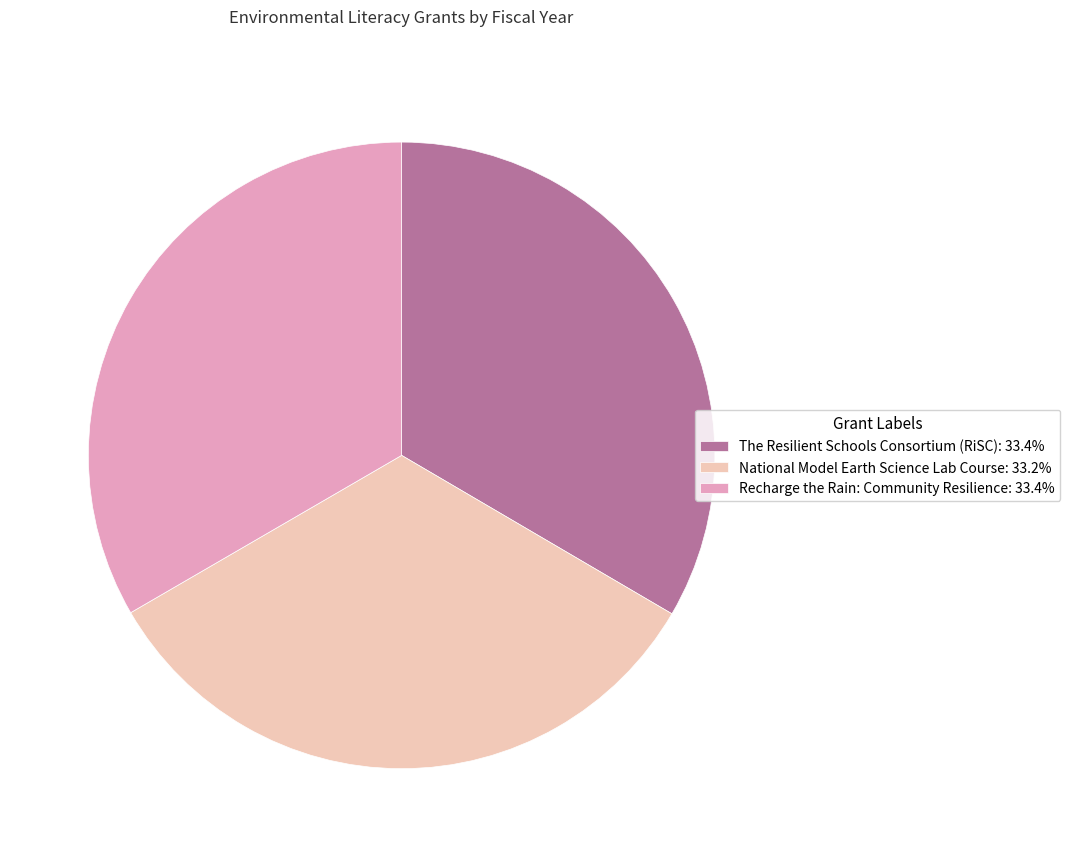

Is it true that National Model Earth Science Lab Course is 33% of the pie?

True